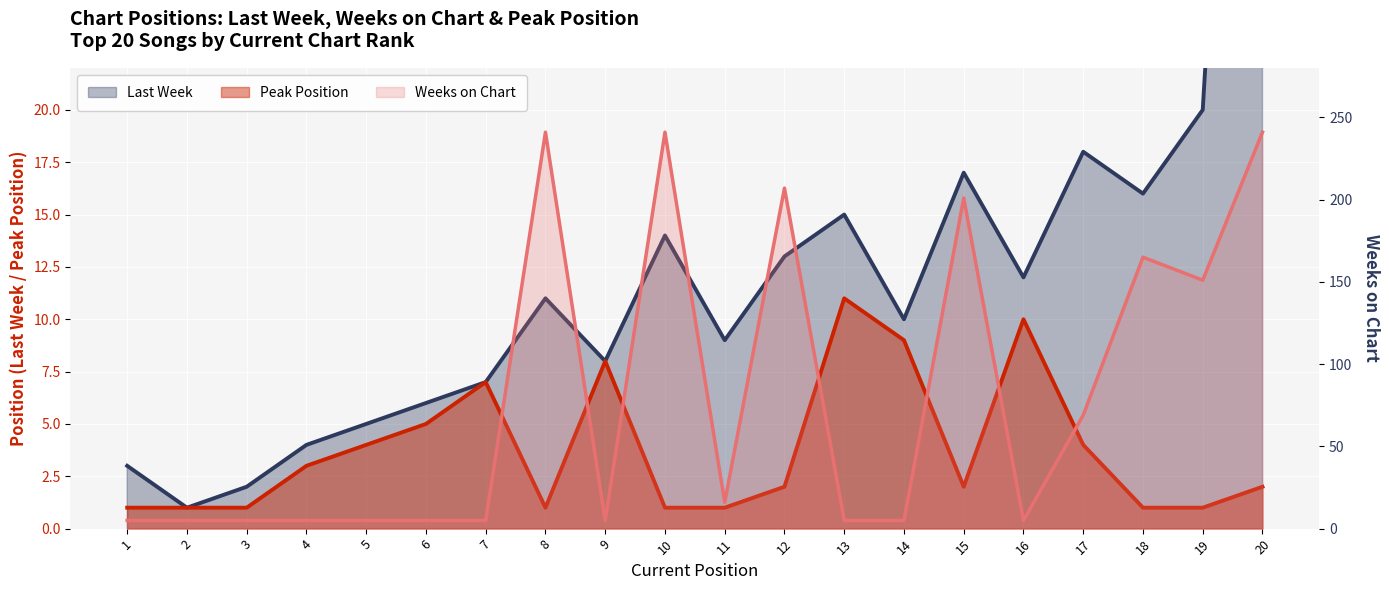

Where does the Peak Position series first go above 2?

4